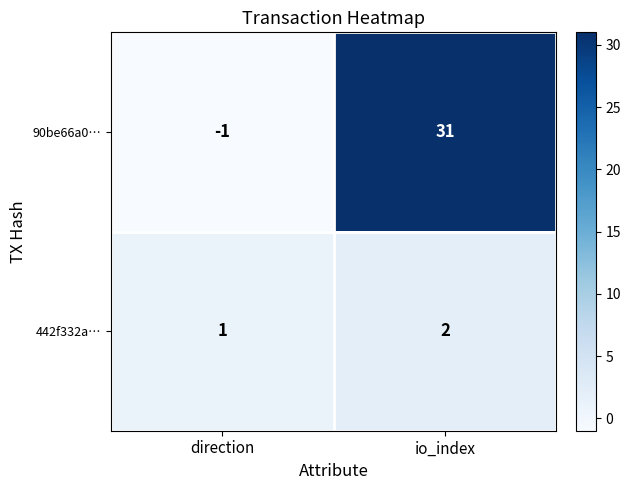

Which category has the highest value across all series?

io_index